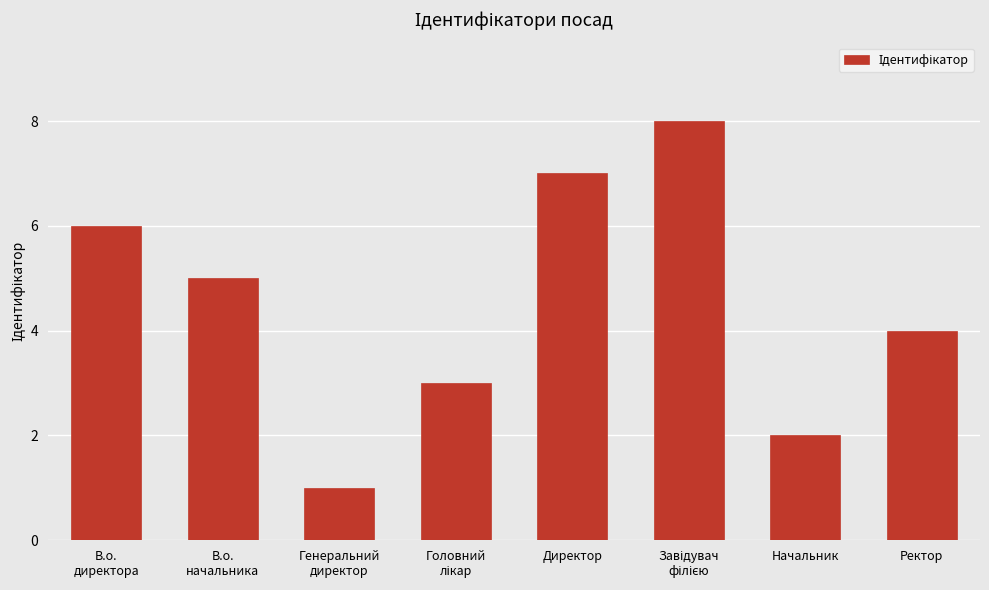

True or false: the data shows 5 at Ректор.

False